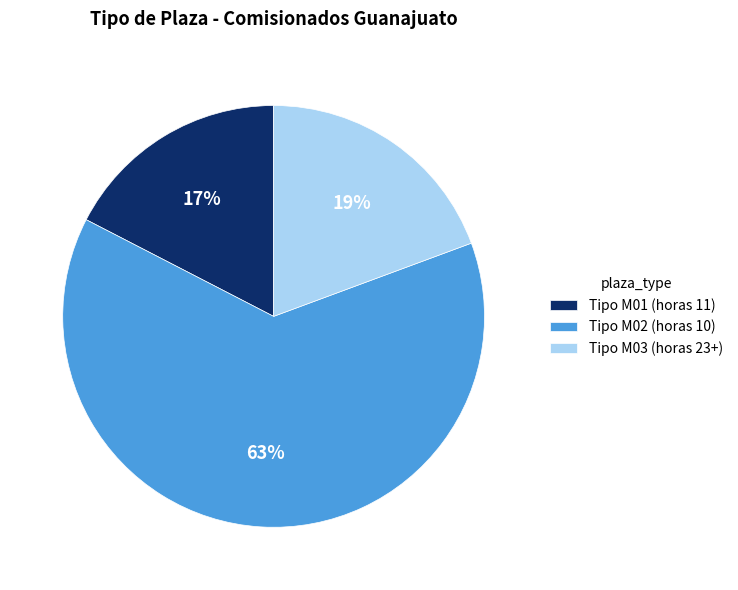

Between Tipo M01 (horas 11) and Tipo M02 (horas 10), which is larger?

Tipo M02 (horas 10)